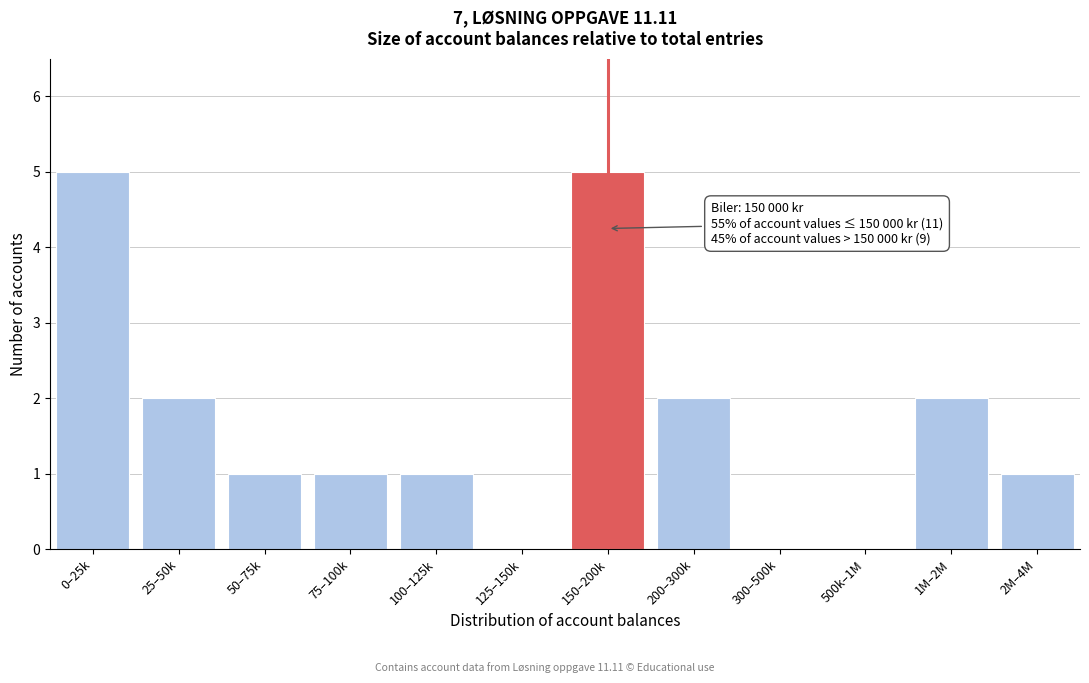

Reading right to left, list all the values displayed in this chart.

2M–4M=1	1M–2M=2	500k–1M=0	300–500k=0	200–300k=2	150–200k=5	125–150k=0	100–125k=1	75–100k=1	50–75k=1	25–50k=2	0–25k=5